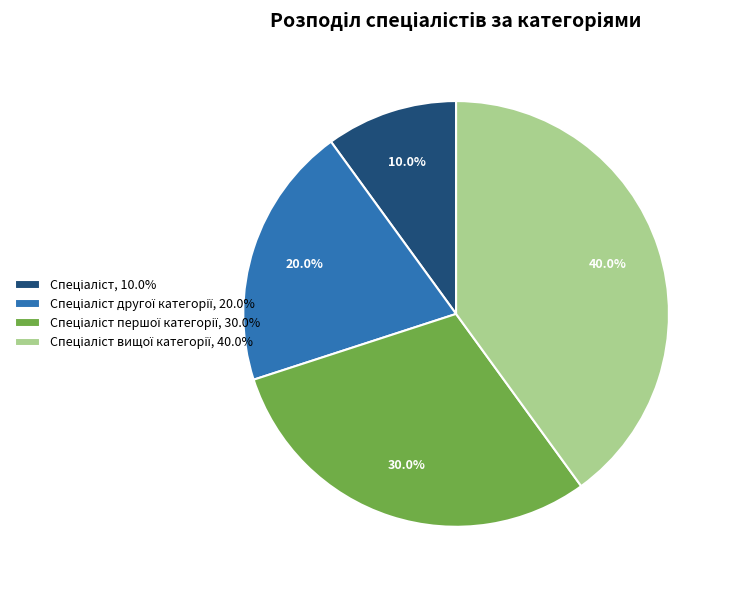

Is there a majority slice in this chart?

No